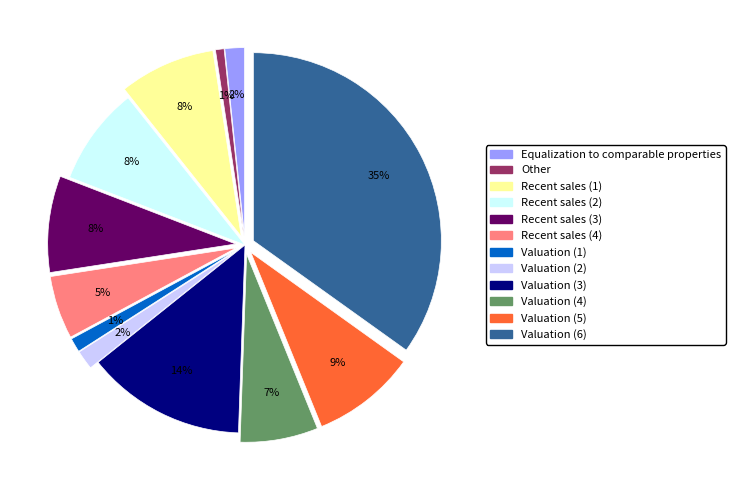

Which has a higher value, Recent sales (1) or Valuation (5)?

Valuation (5)